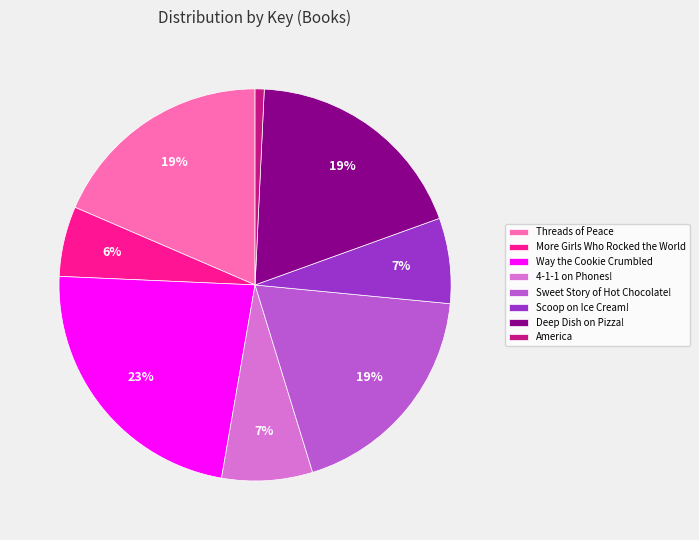

How many segments does this pie chart have?

8